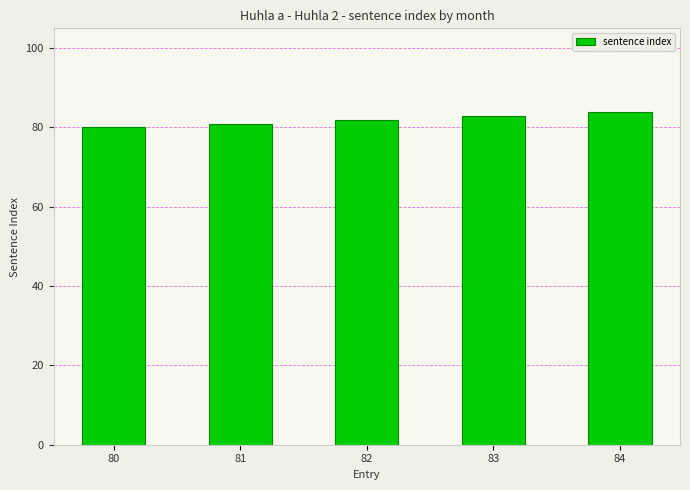

Does the chart contain stacked bars?

No